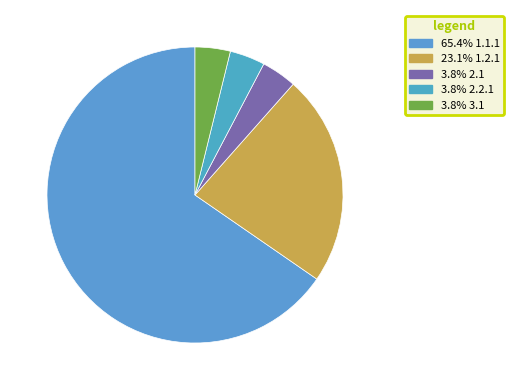

What is the smallest slice in the pie chart?

2.1 Дисциплины (модули)